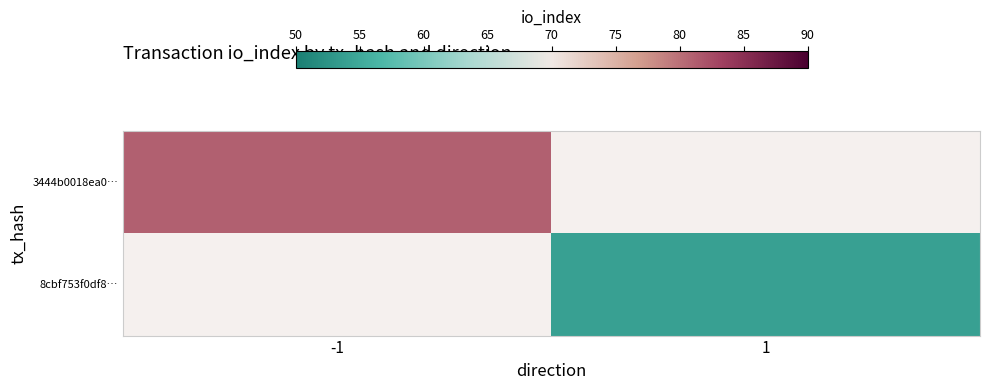

True or false: 8cbf753f0df8… has a value of 12.0 at 1.

False